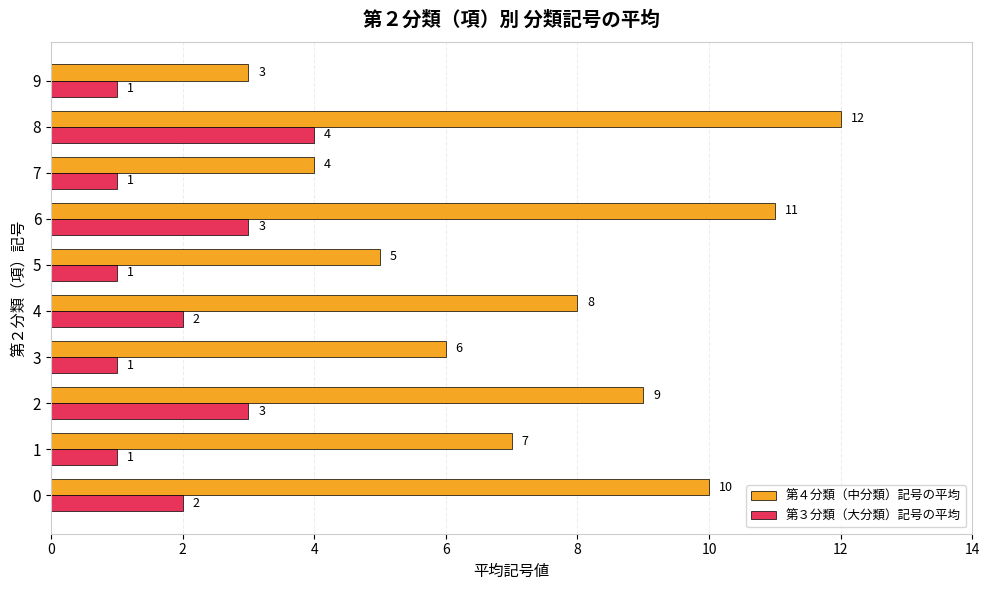

What is the difference between the maximum and minimum values in the 第４分類（中分類）記号の平均 series?

9